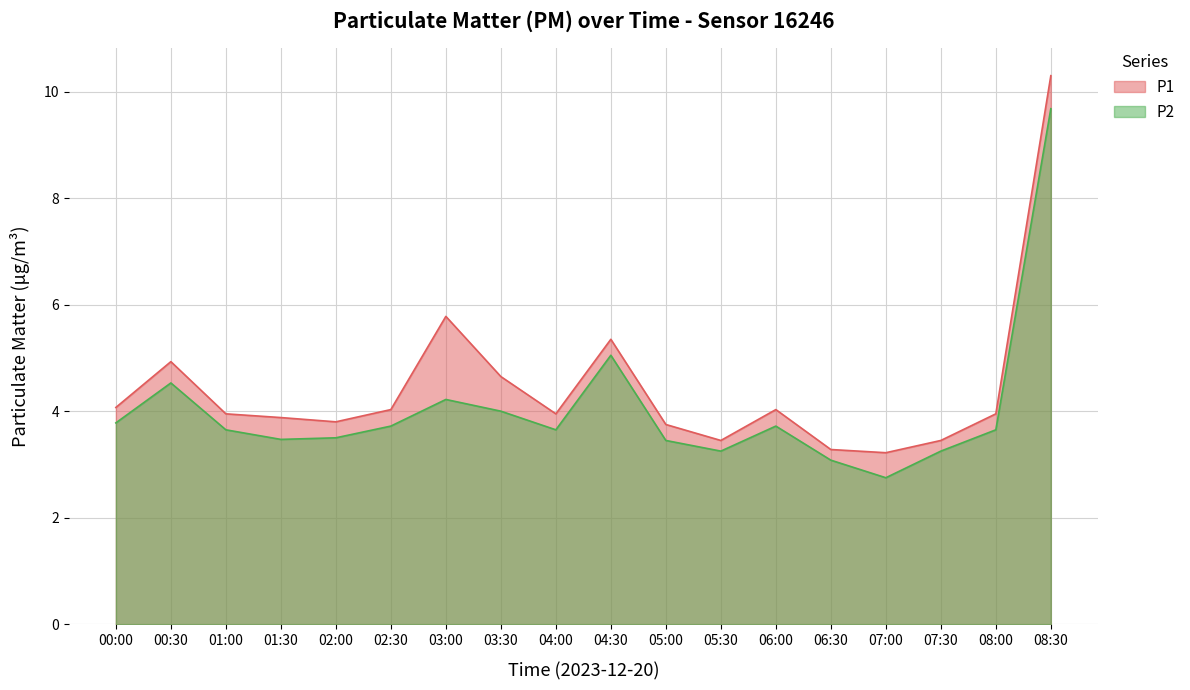

The value of P1 at 05:30 is 1.7. True or false?

False